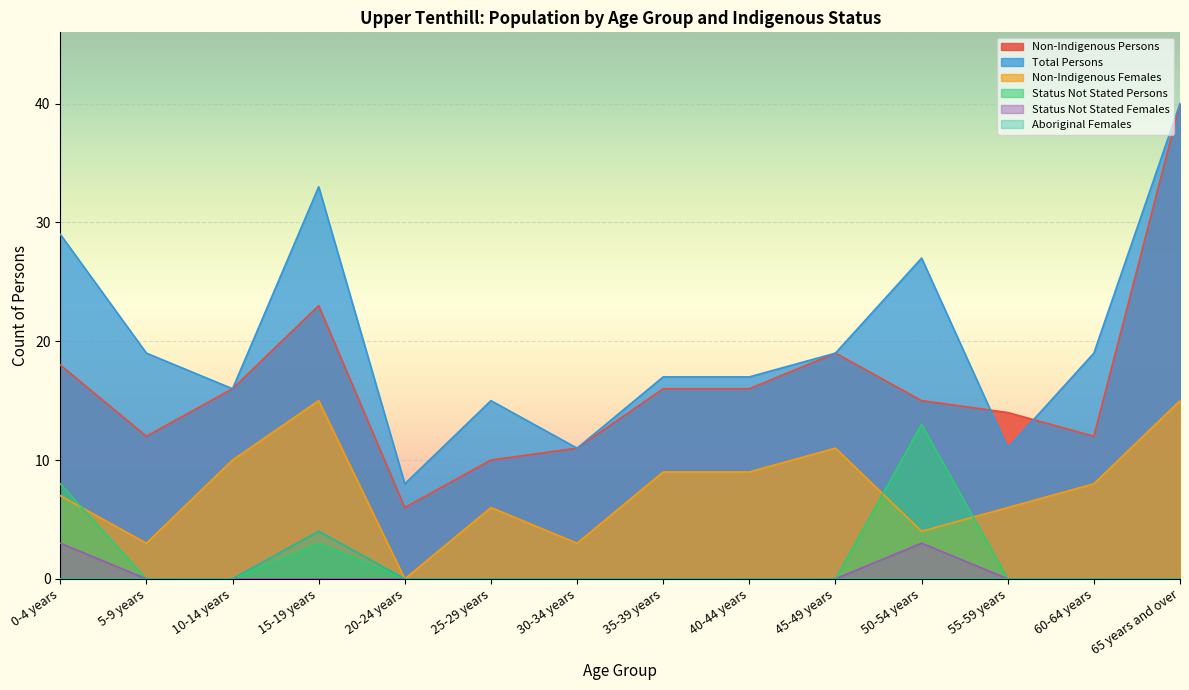

At which label does Total Persons first exceed 19?

0-4 years